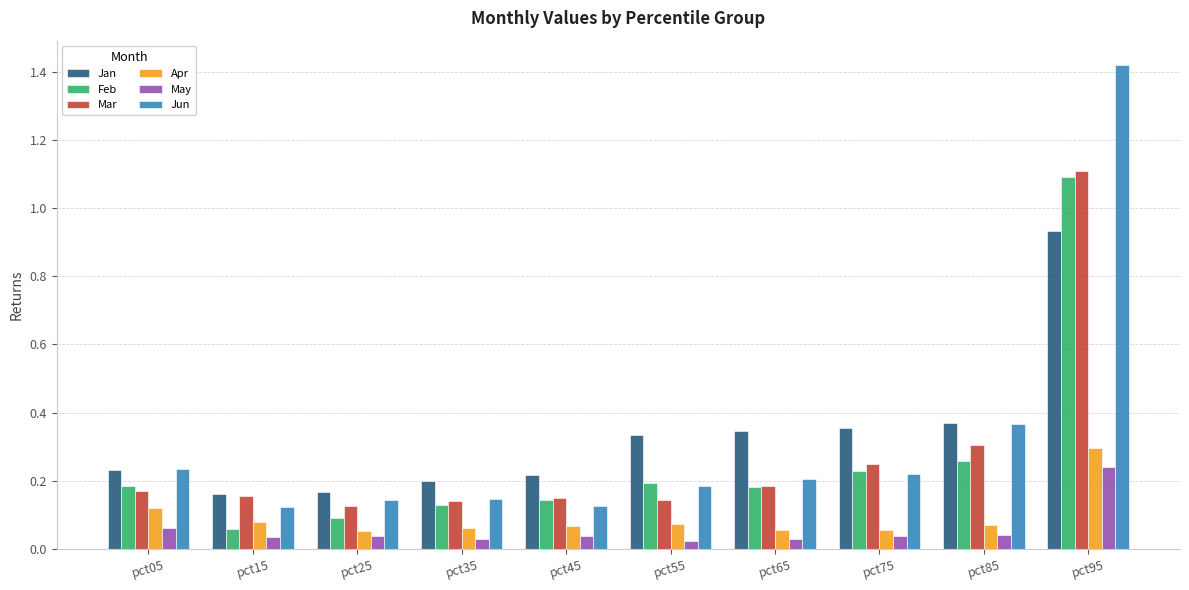

At which category is the sum across all series the highest?

pct95